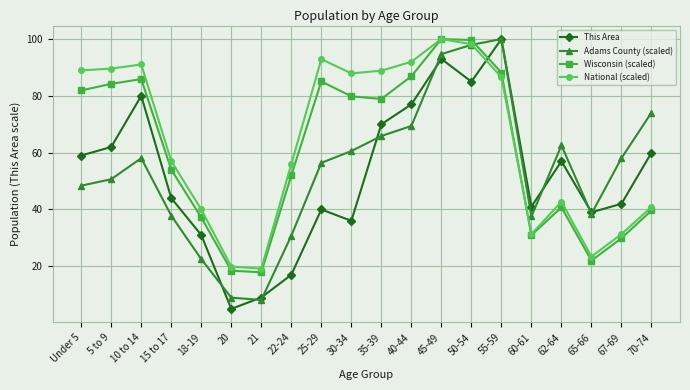

What is the sum of the Wisconsin (scaled) values at Under 5 and 10 to 14?

167.8